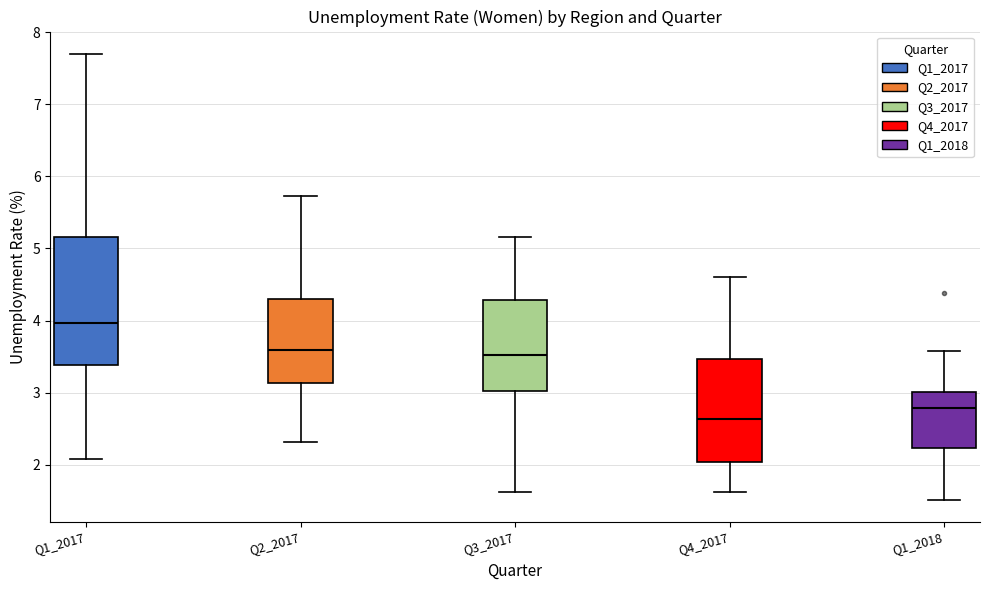

Where does the median line of the box for Q3_2017 sit on the y-axis? The values are not printed on the chart, so give them approximately, as read against the axis.

3.5